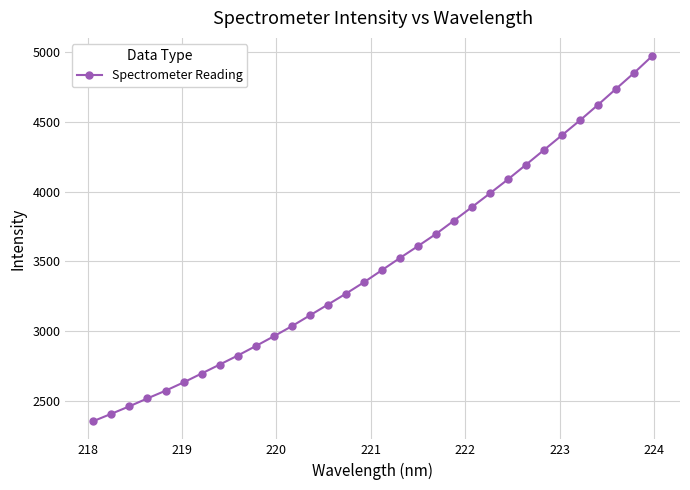

True or false: the data has more than 1 interior local peaks.

False